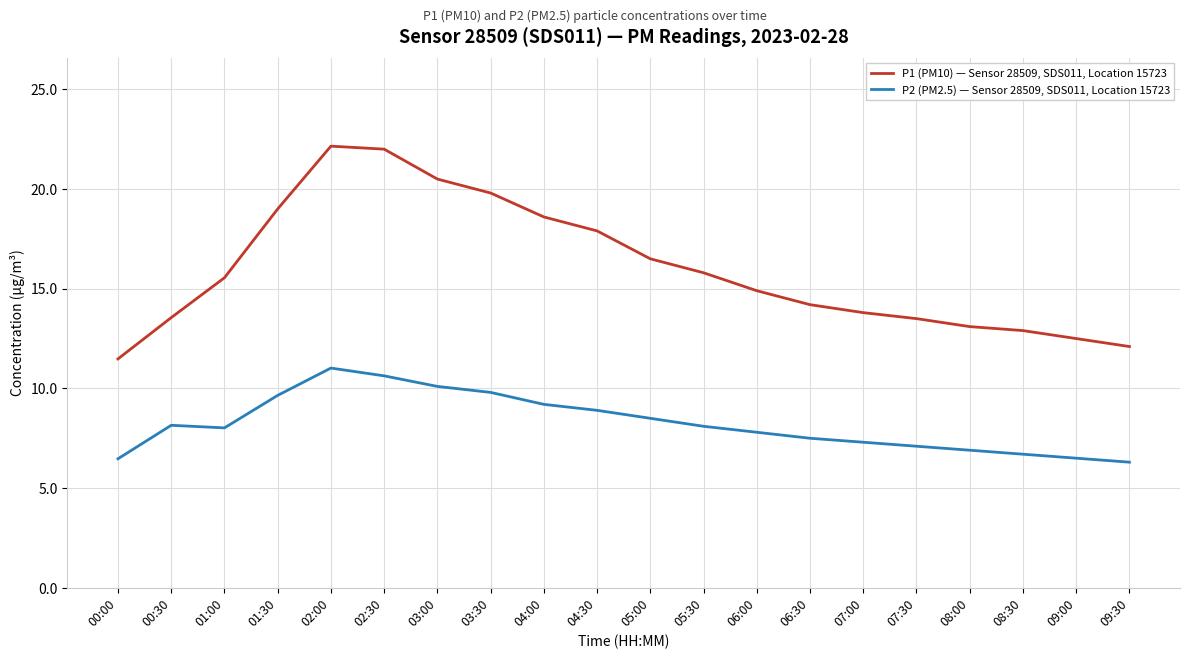

What is the approximate value of P2 (PM2.5) — Sensor 28509, SDS011, Location 15723 at 04:00?

9.2